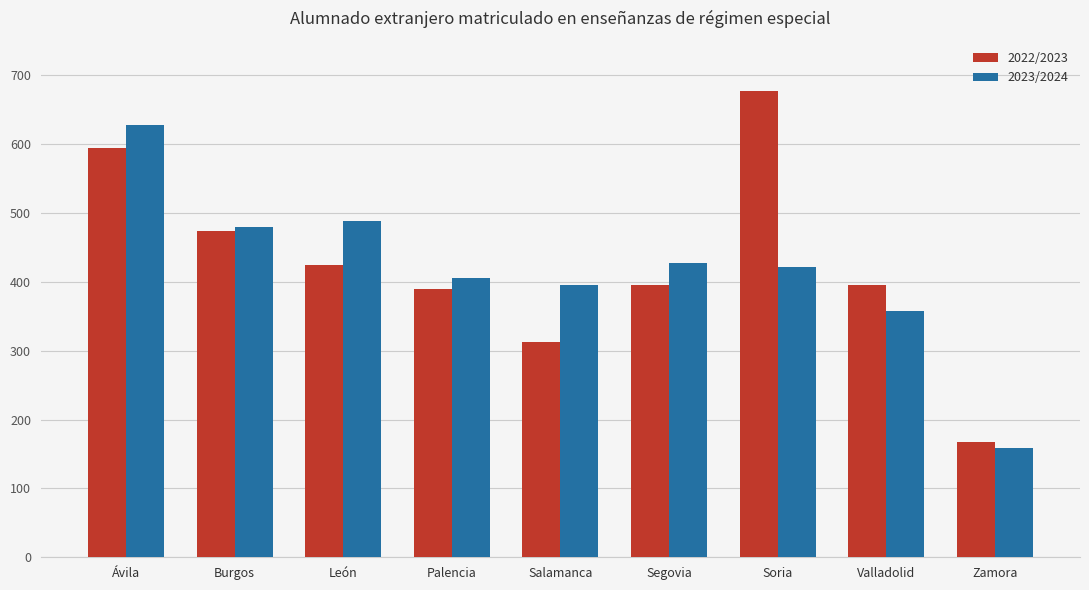

What is the sum of the 2022/2023 values at Salamanca and León?

738